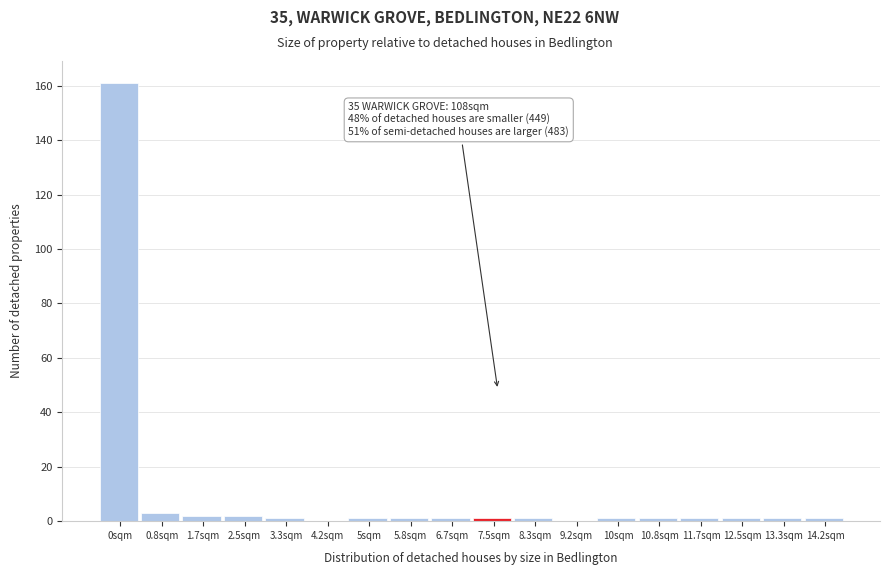

Reading left to right, list all the values displayed in this chart.

0sqm=161	0.8sqm=3	1.7sqm=2	2.5sqm=2	3.3sqm=1	4.2sqm=0	5sqm=1	5.8sqm=1	6.7sqm=1	7.5sqm=1	8.3sqm=1	9.2sqm=0	10sqm=1	10.8sqm=1	11.7sqm=1	12.5sqm=1	13.3sqm=1	14.2sqm=1